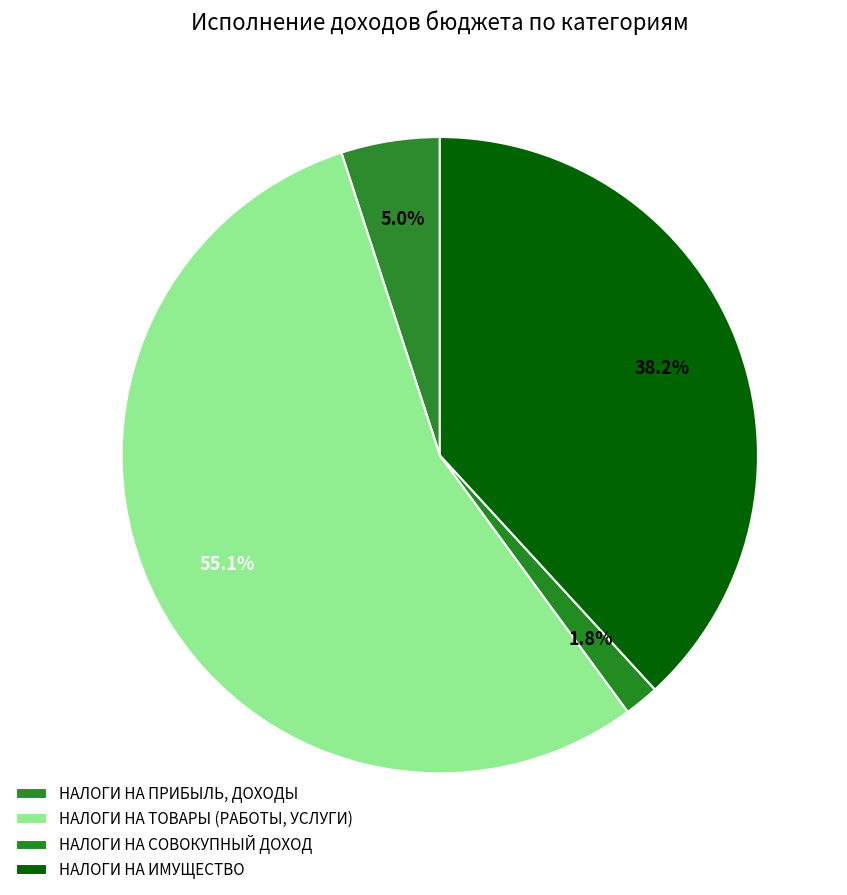

To the nearest percent, what portion does НАЛОГИ НА ИМУЩЕСТВО represent?

38%